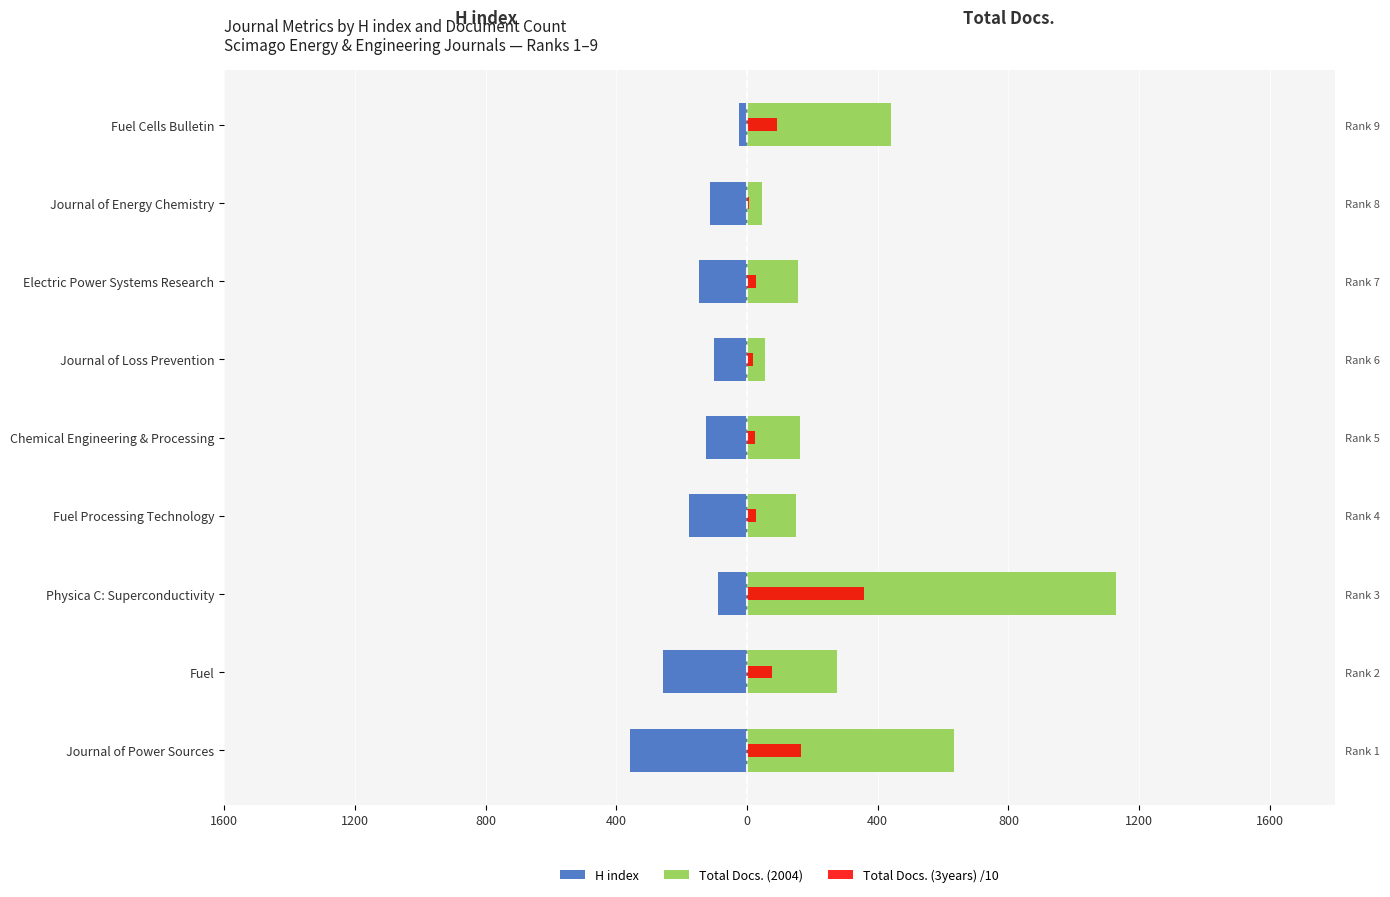

What is the value of the Total Docs. (3years) /10 bar at the 8th from the left?

76.5